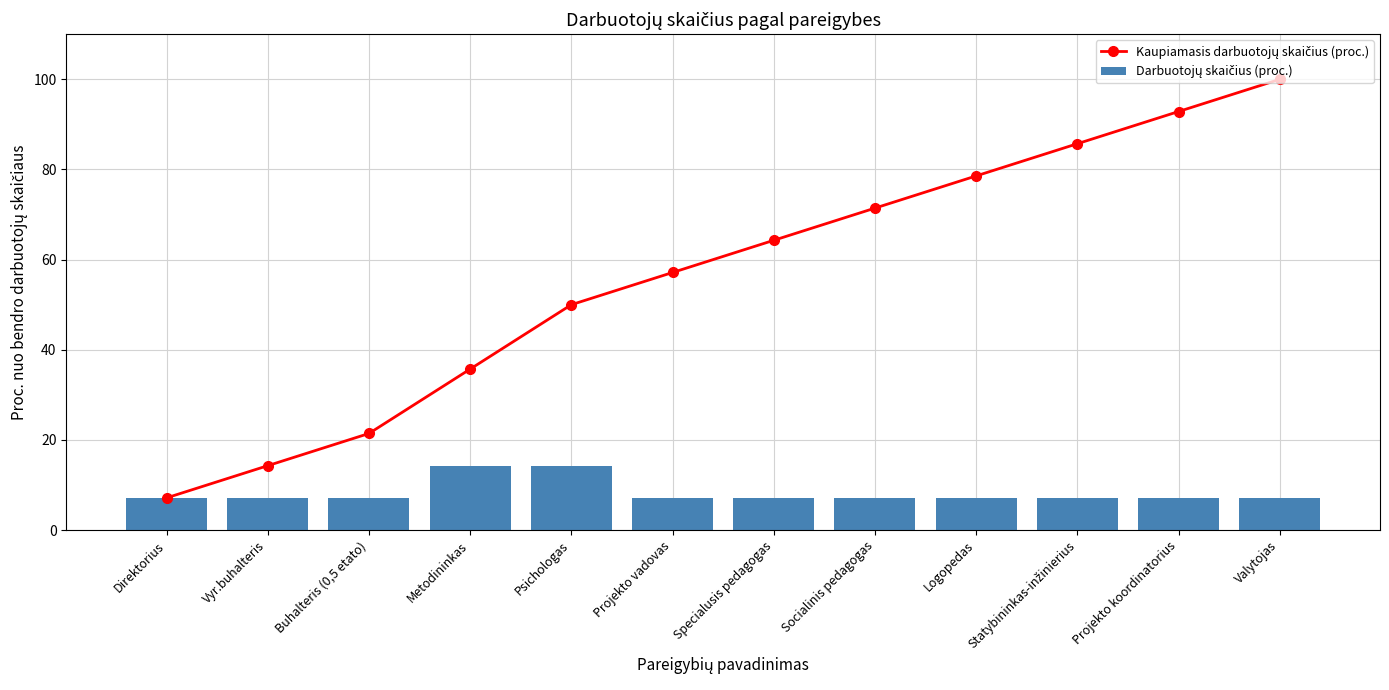

What is the total value across all series at Logopedas?

85.7